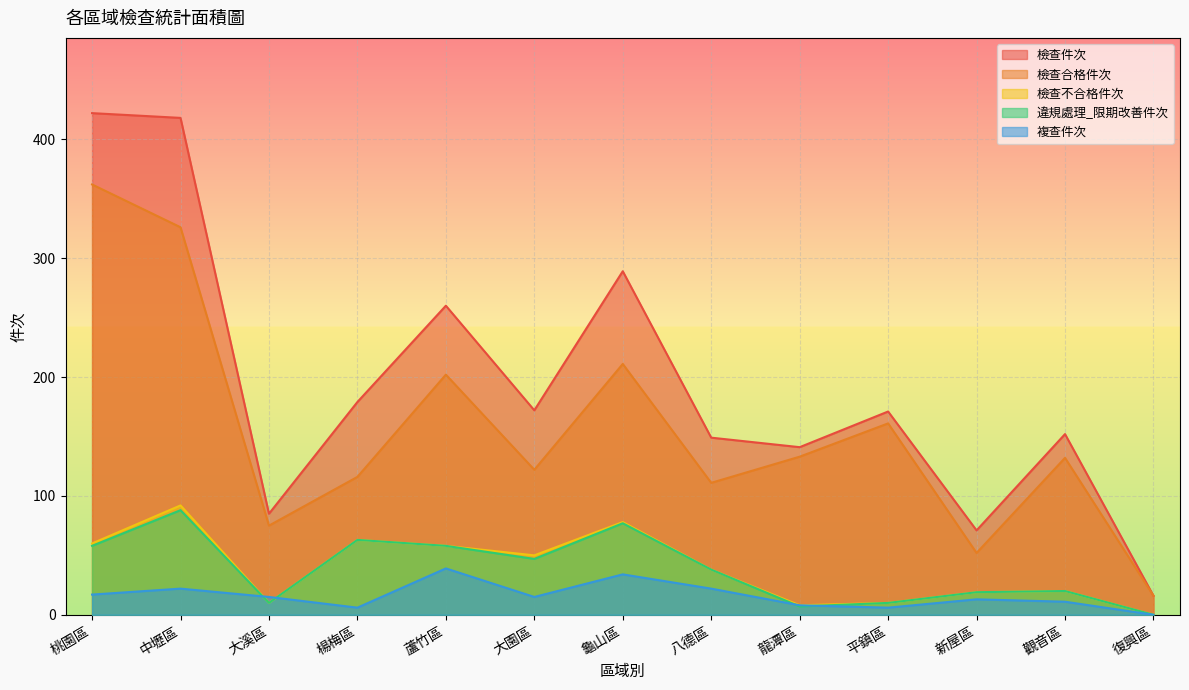

Which has a higher value, 龍潭區 or 新屋區?

龍潭區